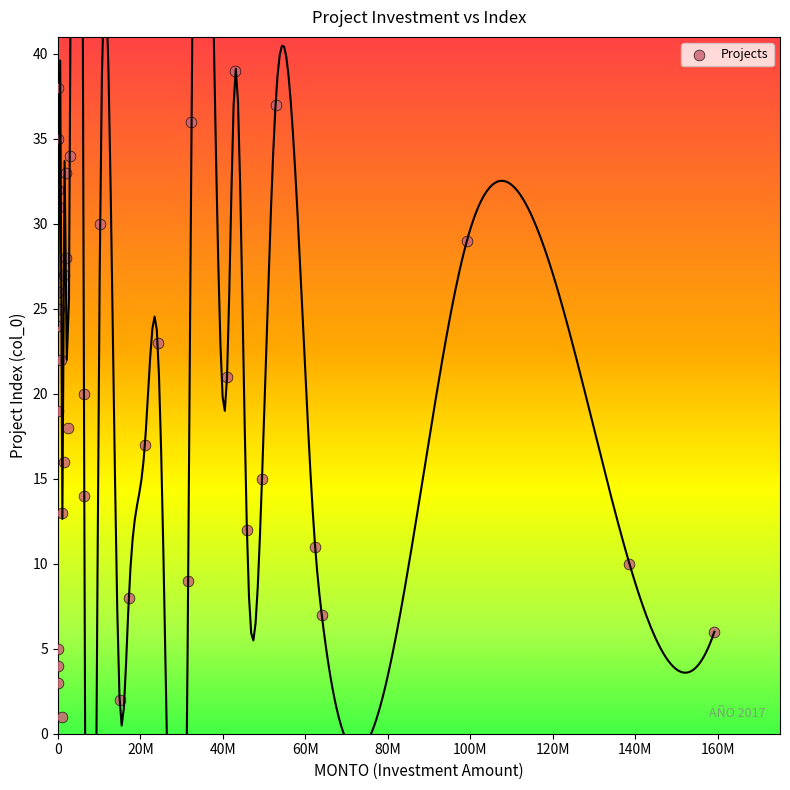

What is the range of Y values (max minus min)?

38